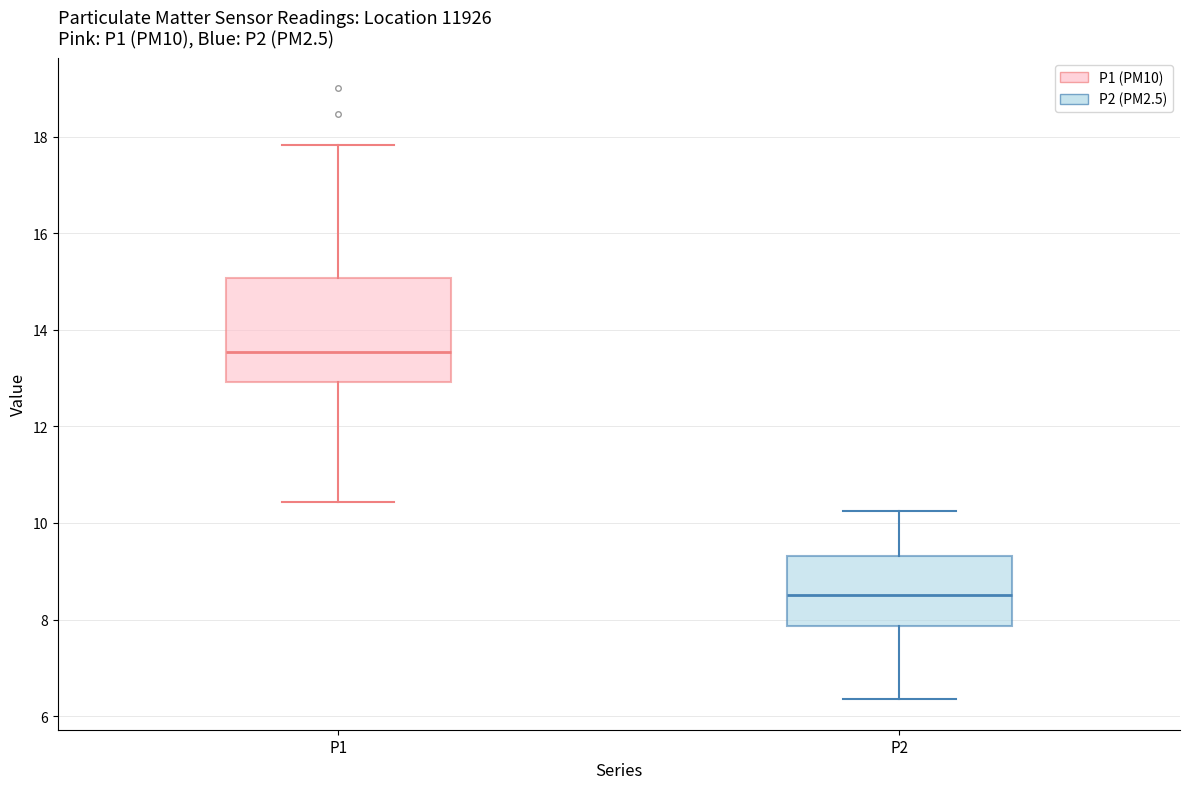

Where does the median line of the box for P2 sit on the y-axis? The values are not printed on the chart, so give them approximately, as read against the axis.

8.6